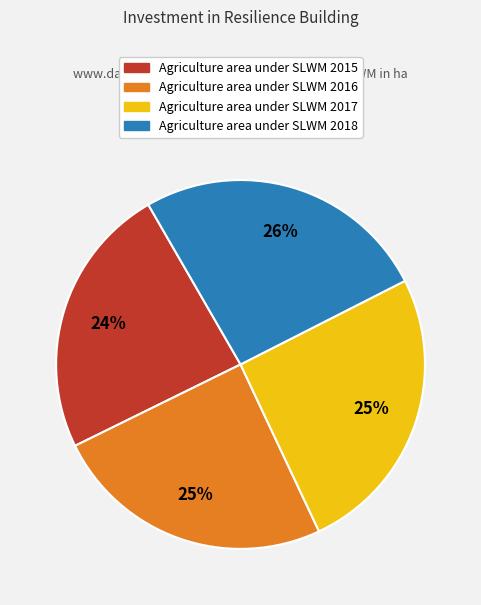

How many segments does this pie chart have?

4